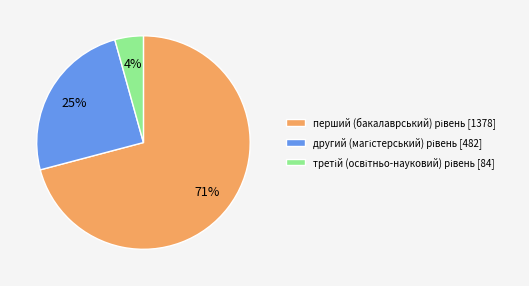

To the nearest percent, what is the difference between the largest and smallest slice percentages?

67%